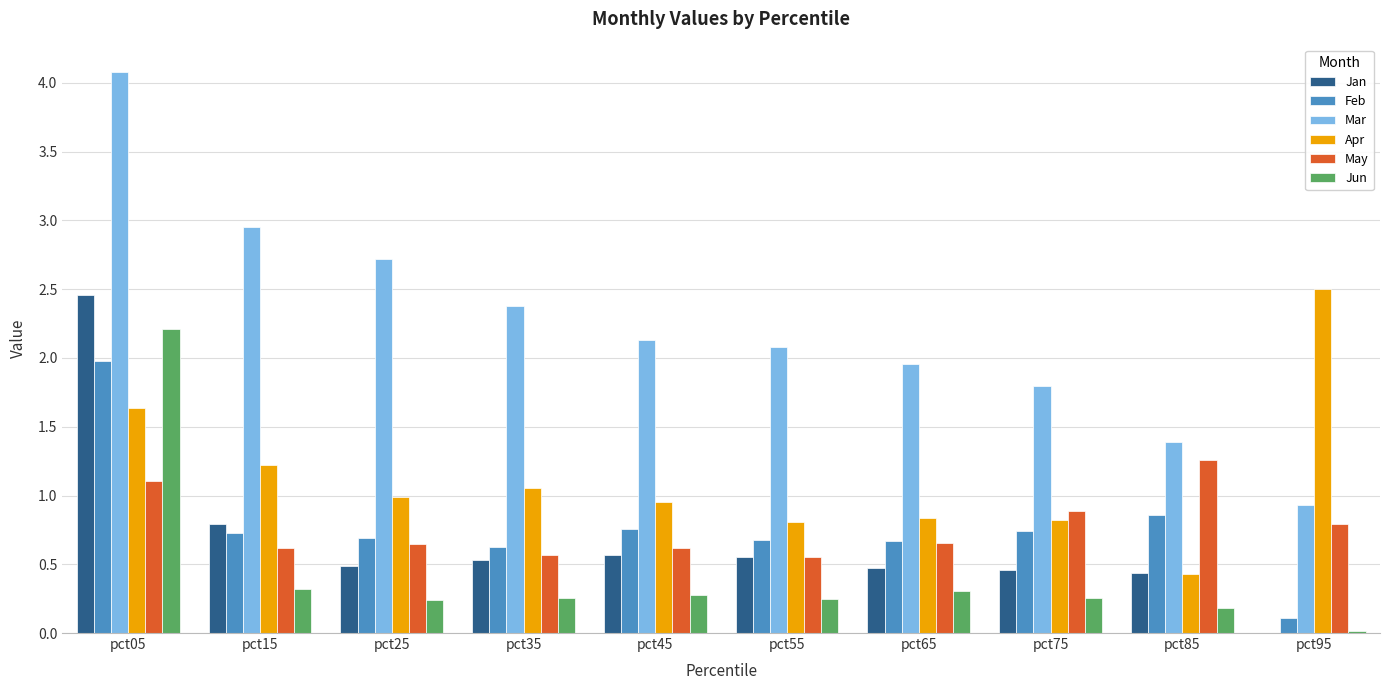

How many categories are shown in the chart?

10